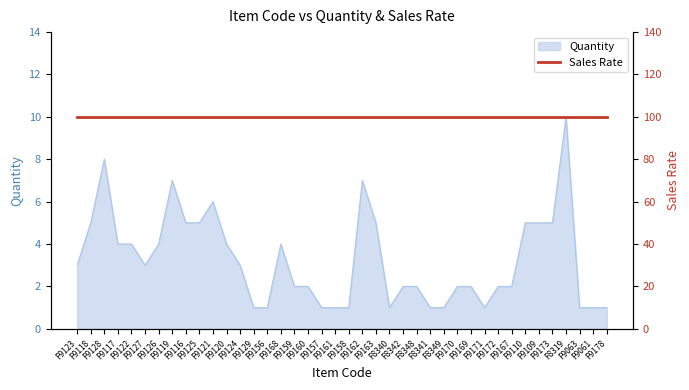

What is the average value?

3